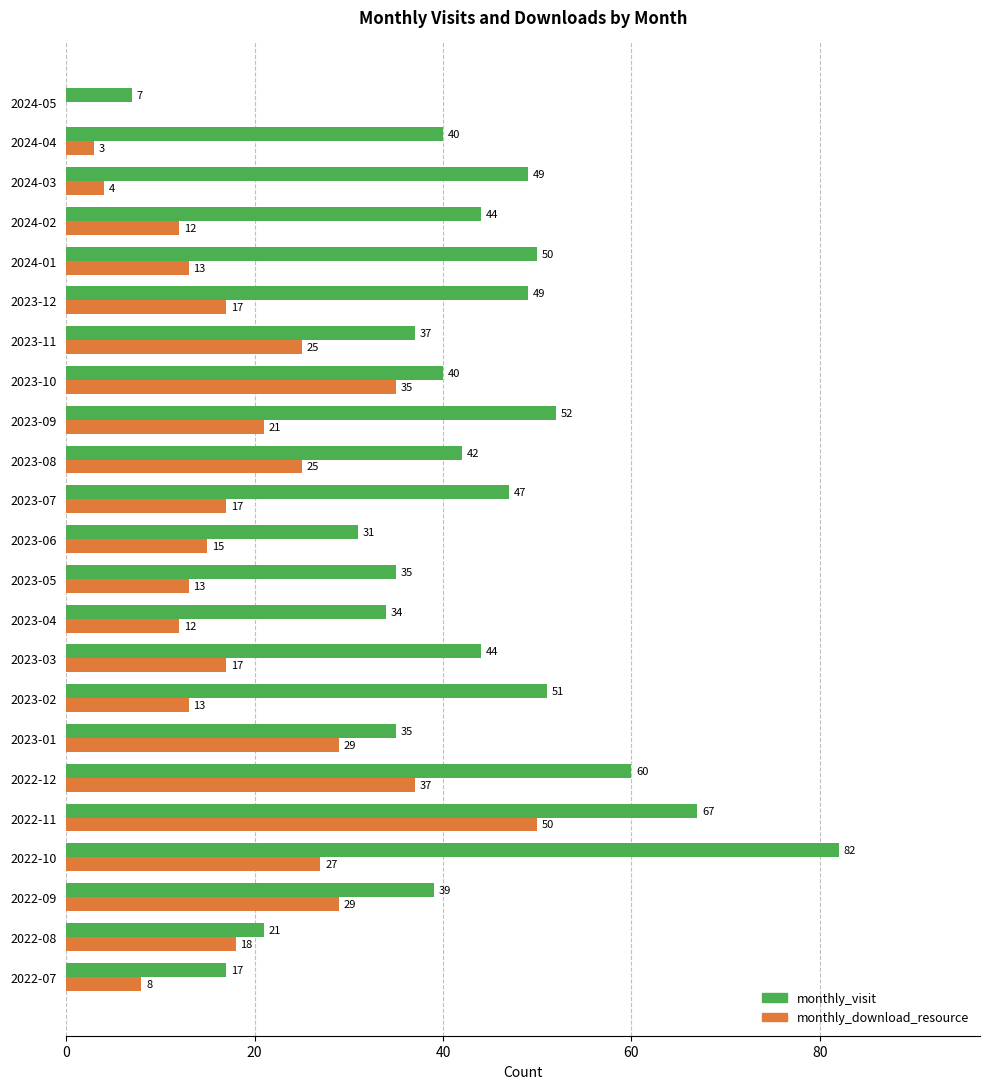

At which label does monthly_visit reach its peak?

2022-10